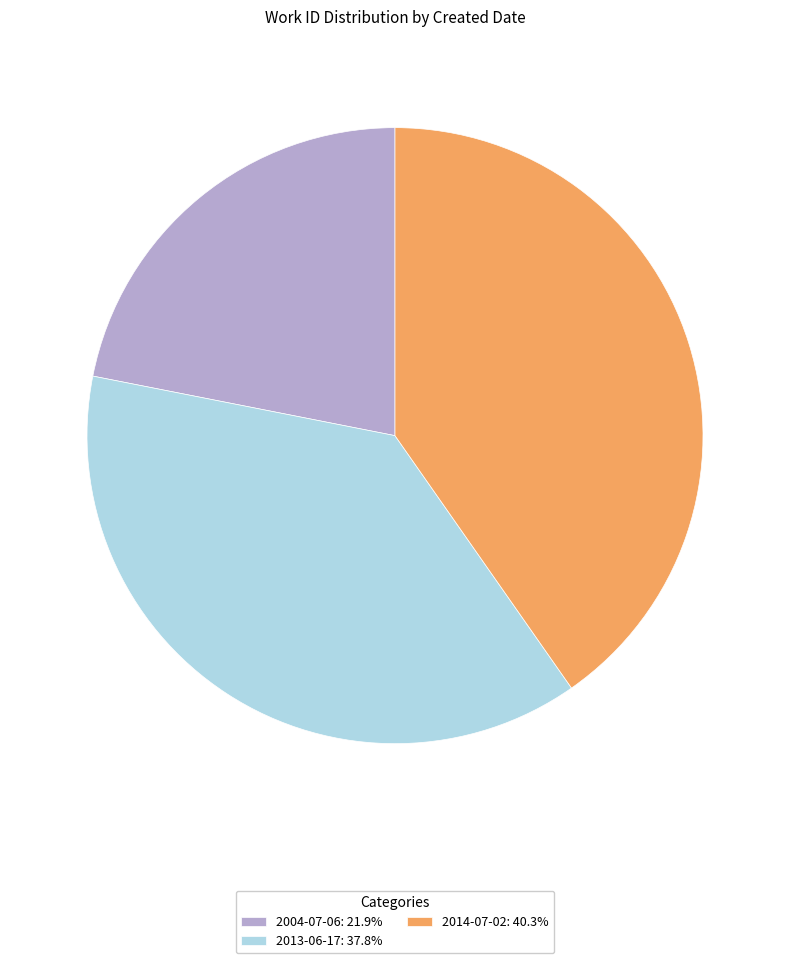

Rank the categories by value from highest to lowest.

2014-07-02, 2013-06-17, 2004-07-06